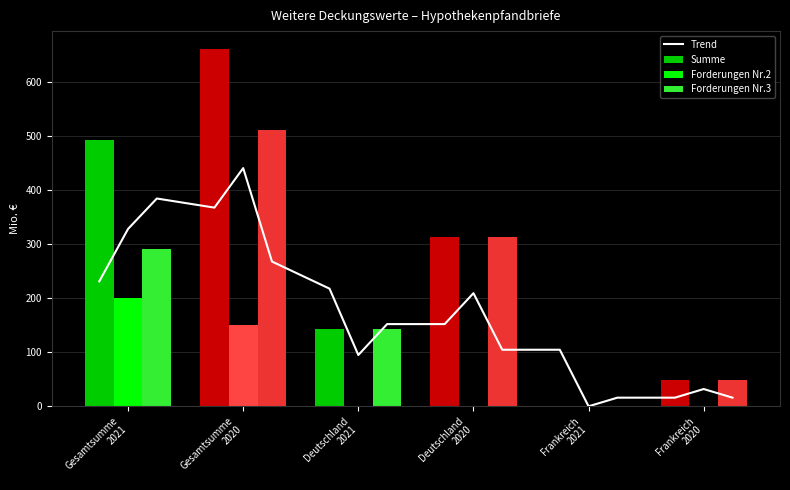

How many data points in Forderungen Nr3 2021 are above 142?

2